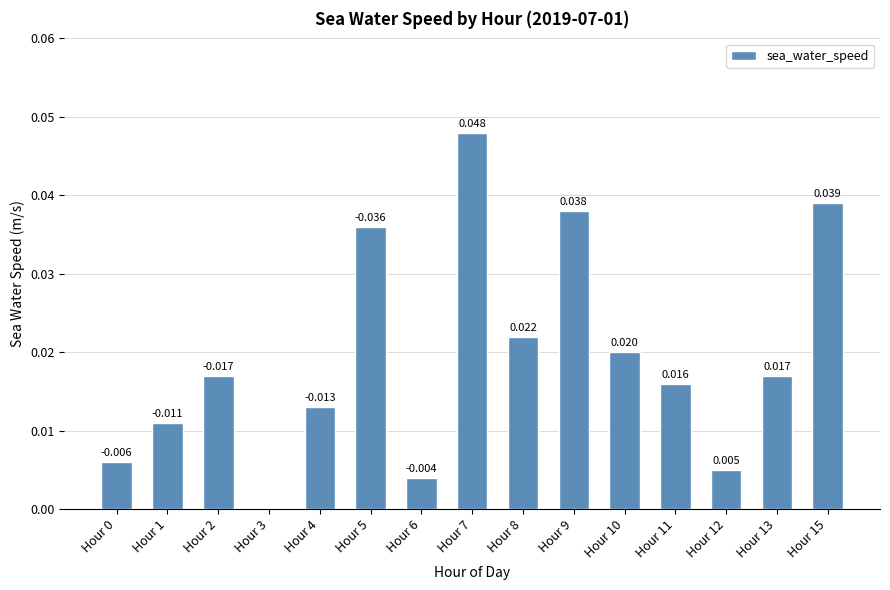

Count the number of values greater than 0.

14